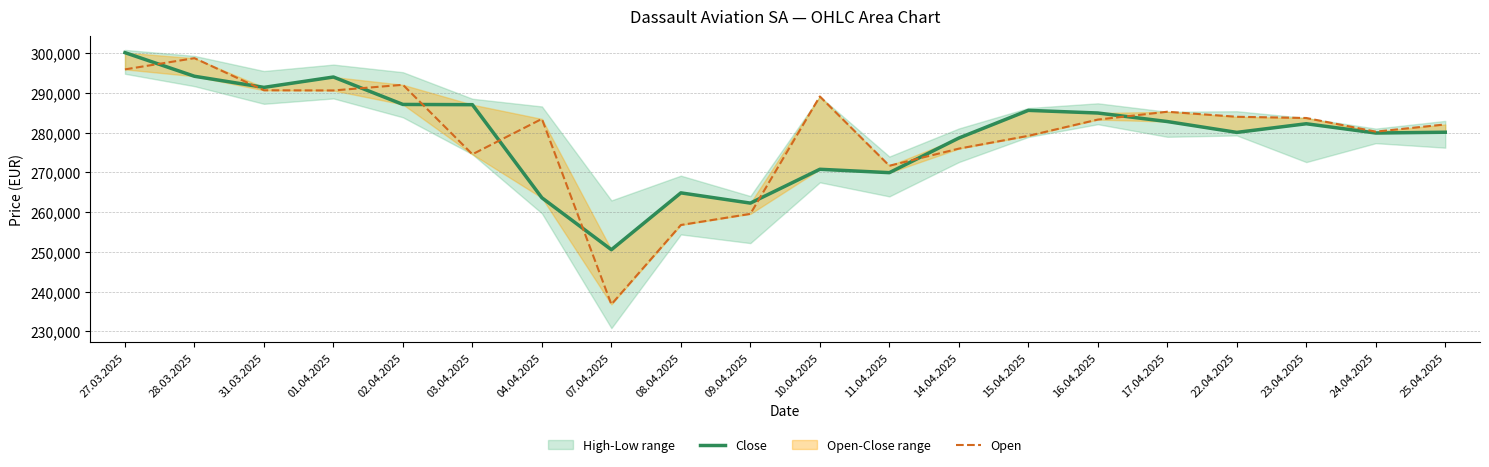

Count the number of categories in the chart.

20